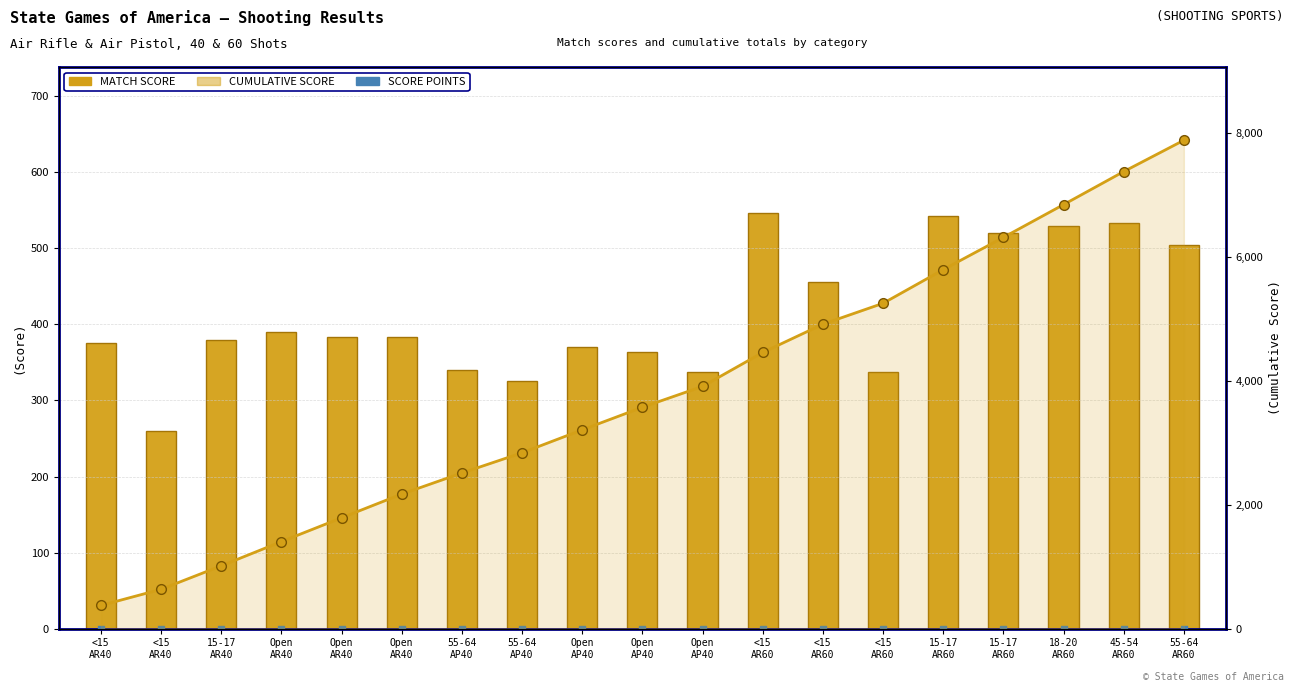

Which series has the largest total across all categories?

Cumulative Score